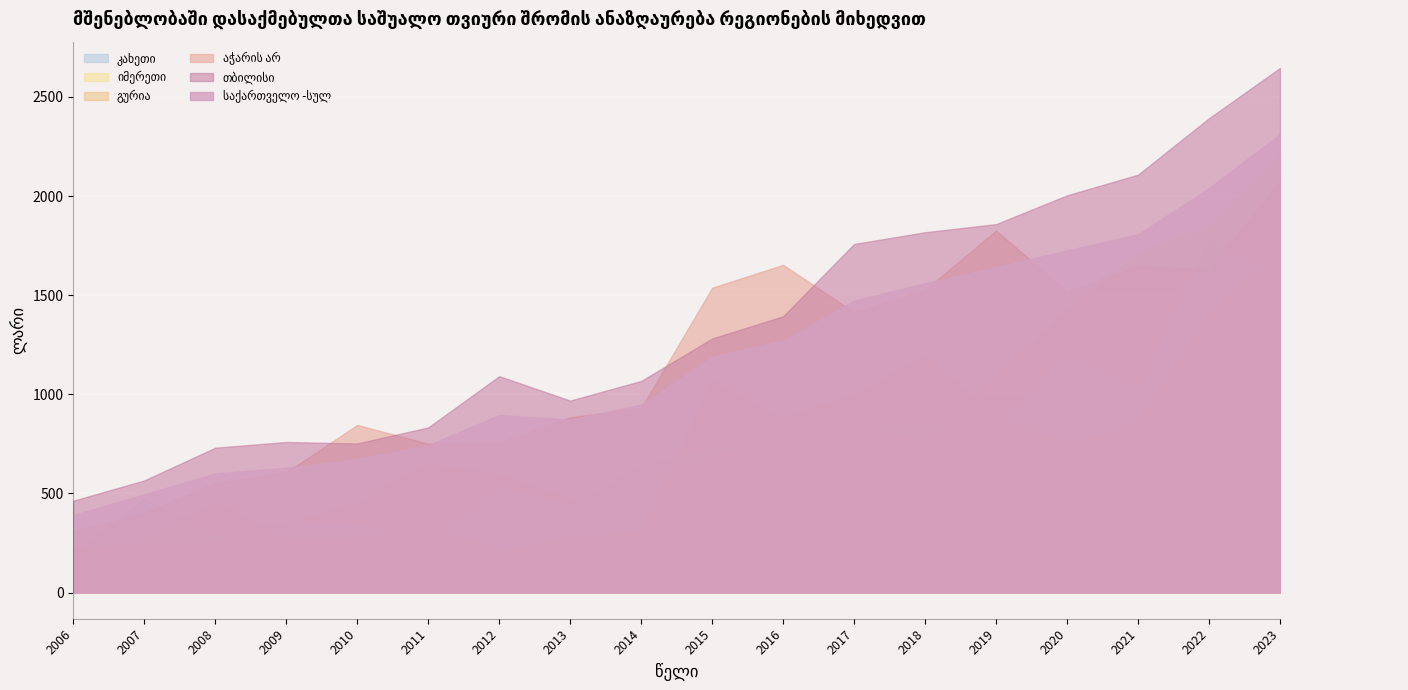

Which series has the largest range (max minus min)?

თბილისი